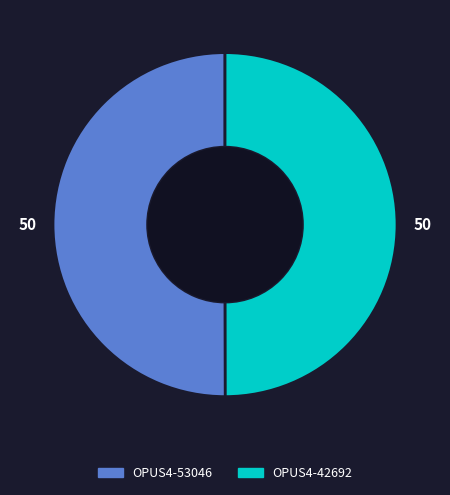

How many slices are in this pie chart?

2